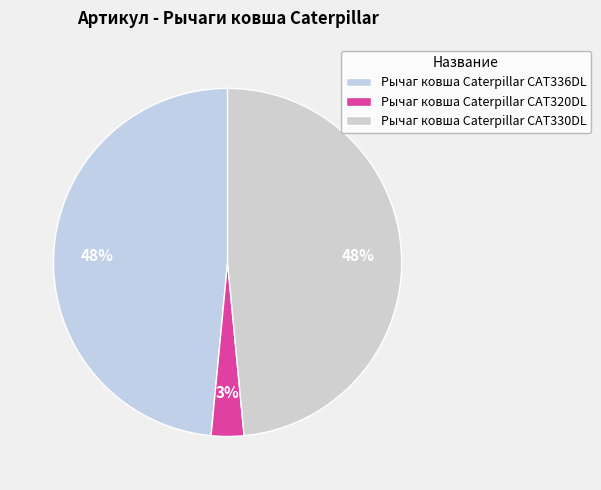

How many slices are in this pie chart?

3